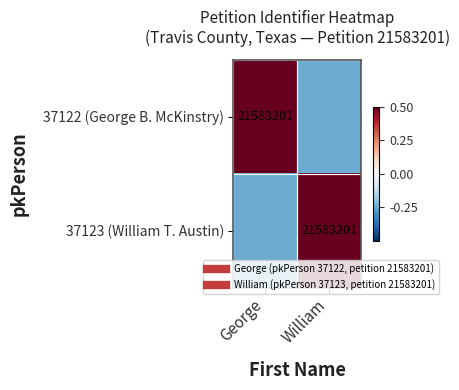

What is the average value of the 37123 (William T. Austin) series?

0.1